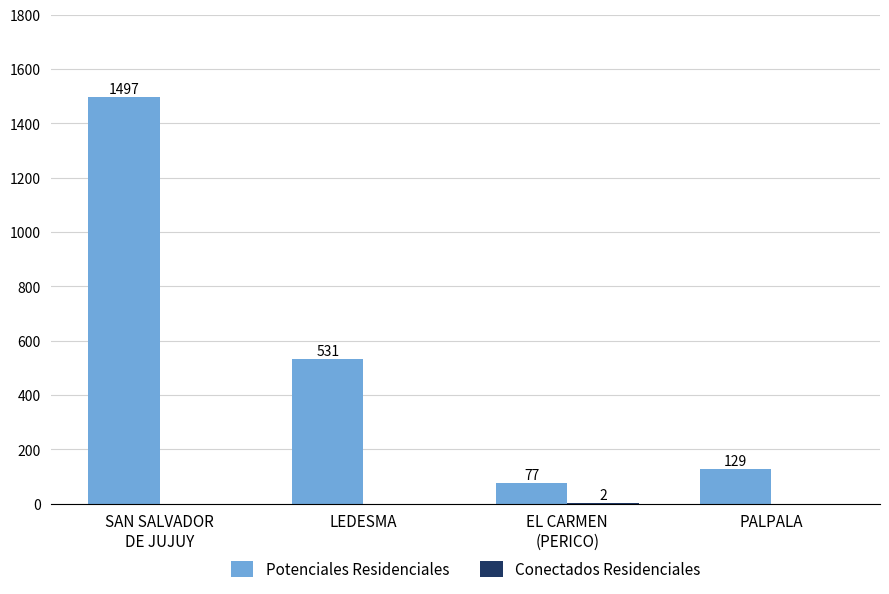

True or false: Potenciales Residenciales has a value of 65 at PALPALA.

False